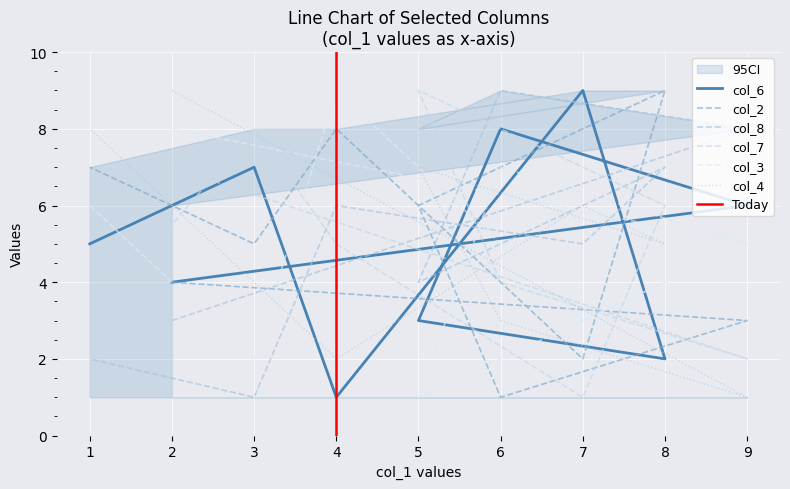

Reading left to right, list all the values displayed in this chart.

col_6: 2=4	9=6	6=8	5=3	8=2	7=9	4=1	3=7	1=5
col_2: 2=4	9=3	6=1	5=6	8=9	7=2	4=8	3=5	1=7
col_8: 2=3	9=8	6=9	5=4	8=7	7=5	4=6	3=1	1=2
col_7: 2=7	9=2	6=4	5=9	8=6	7=1	4=5	3=8	1=3
col_3: 2=8	9=5	6=7	5=1	8=4	7=3	4=9	3=2	1=6
col_4: 2=9	9=1	6=3	5=7	8=5	7=6	4=2	3=4	1=8